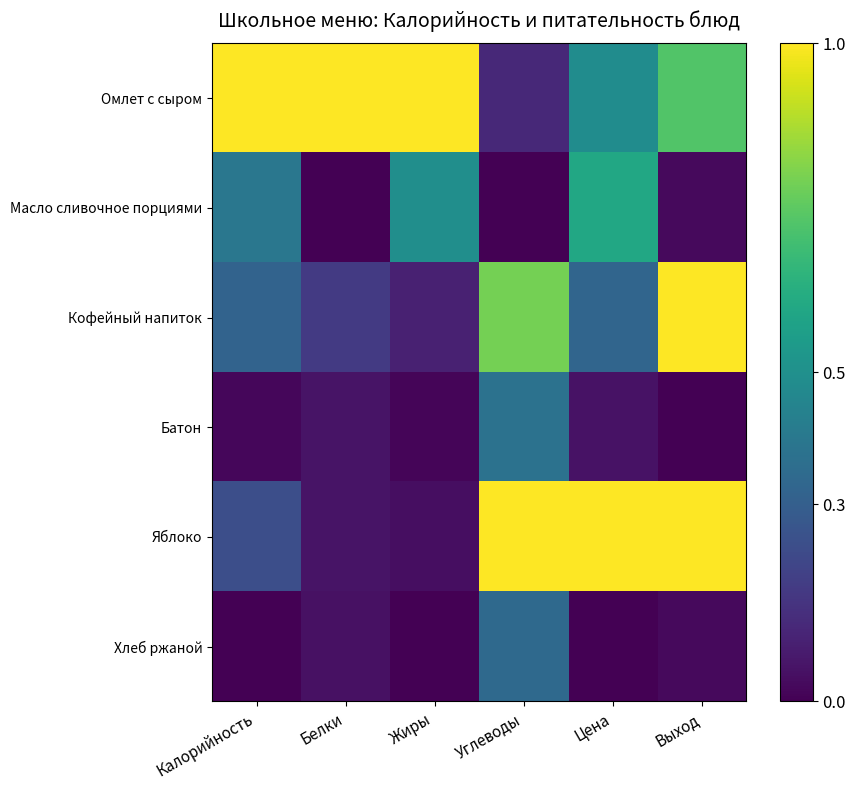

What is the difference between the highest and lowest values at Цена?

1.0